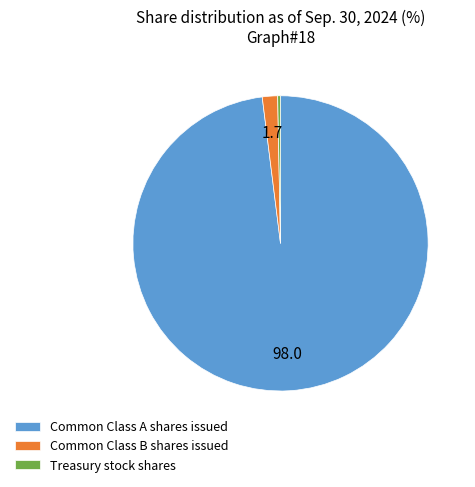

What is the smallest slice in the pie chart?

Treasury stock shares